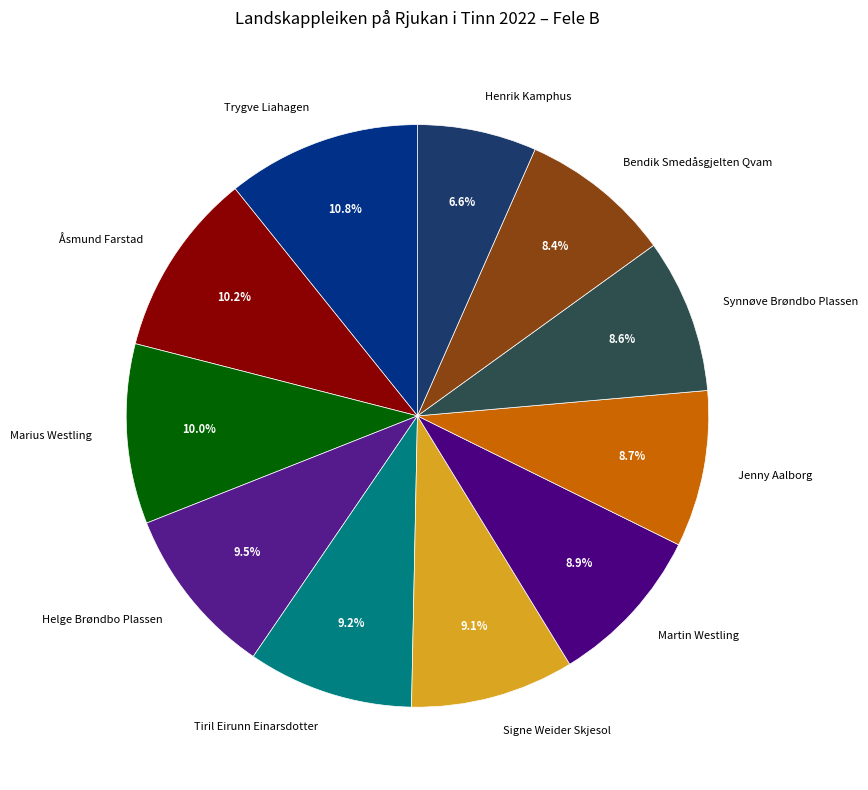

Do Martin Westling and Bendik Smedåsgjelten Qvam together represent more than half of the pie?

No